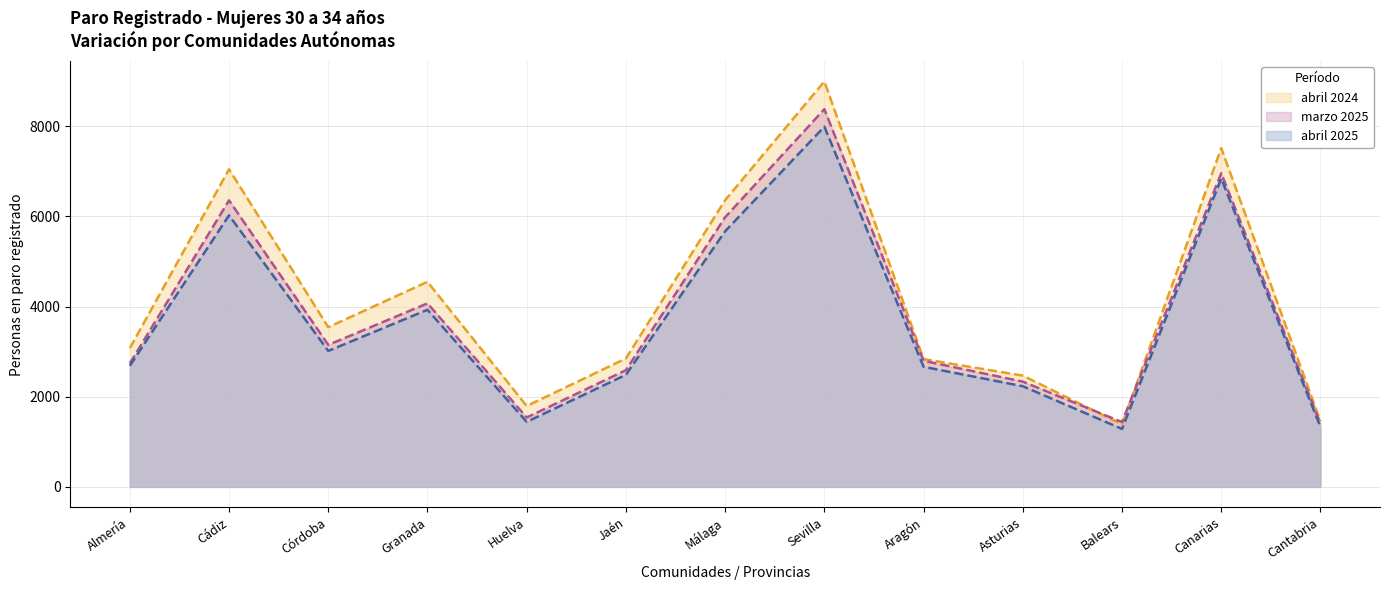

At how many categories does at least one series exceed 2649?

9